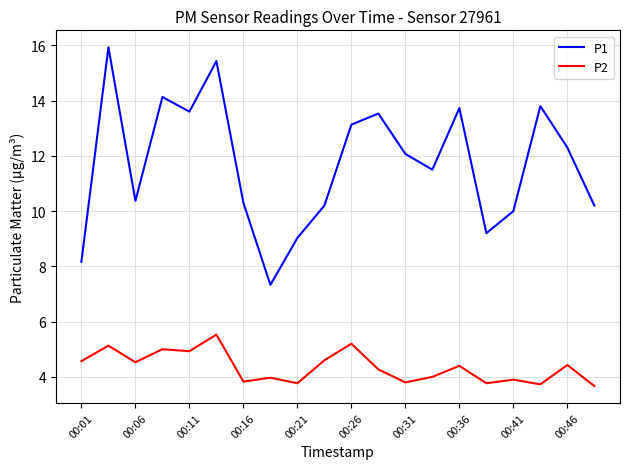

True or false: P2 and P1 intersect in this chart.

False